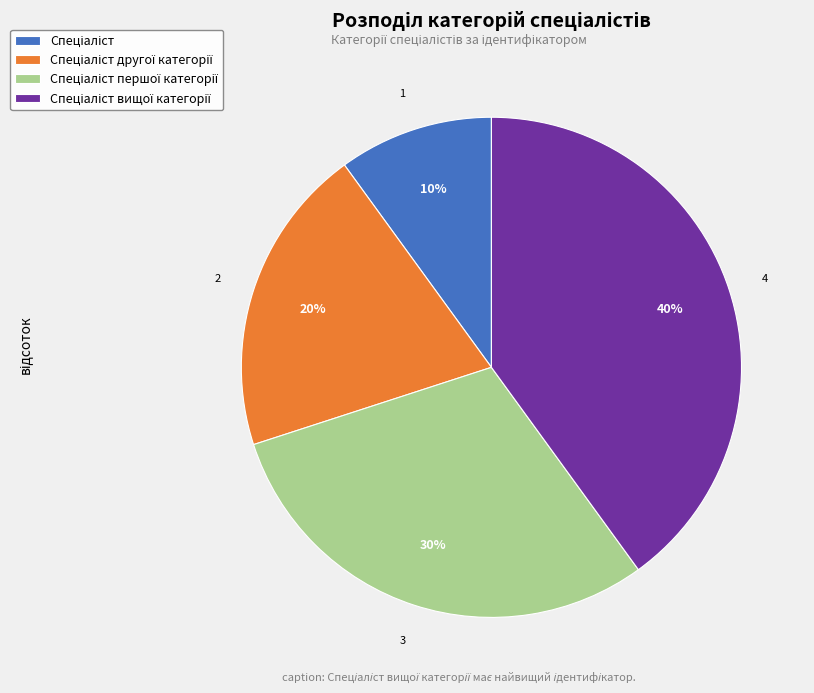

To the nearest percent, what is the average slice percentage?

25%